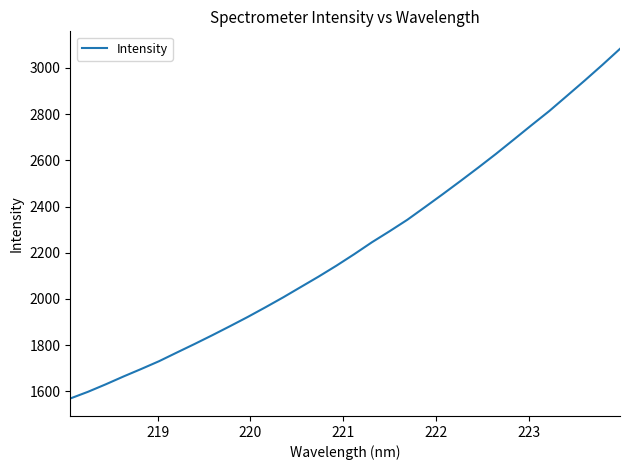

What is the difference between the maximum and minimum values?

1514.4